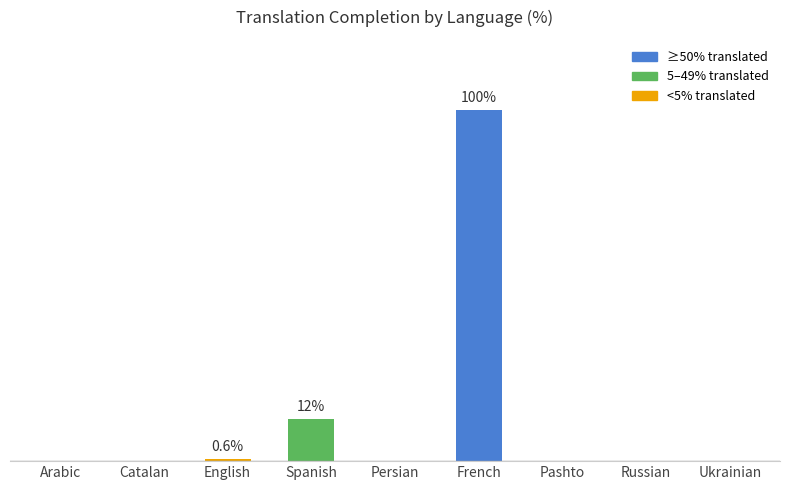

The value at Arabic is 0.2. True or false?

False